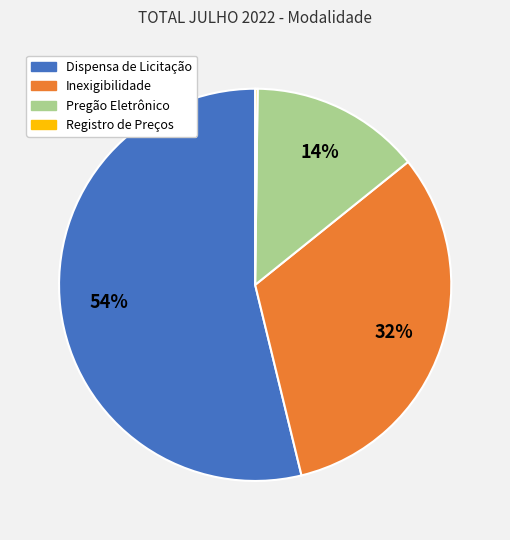

Approximately how many times larger is the value at Inexigibilidade compared to Dispensa de Licitação?

0.6